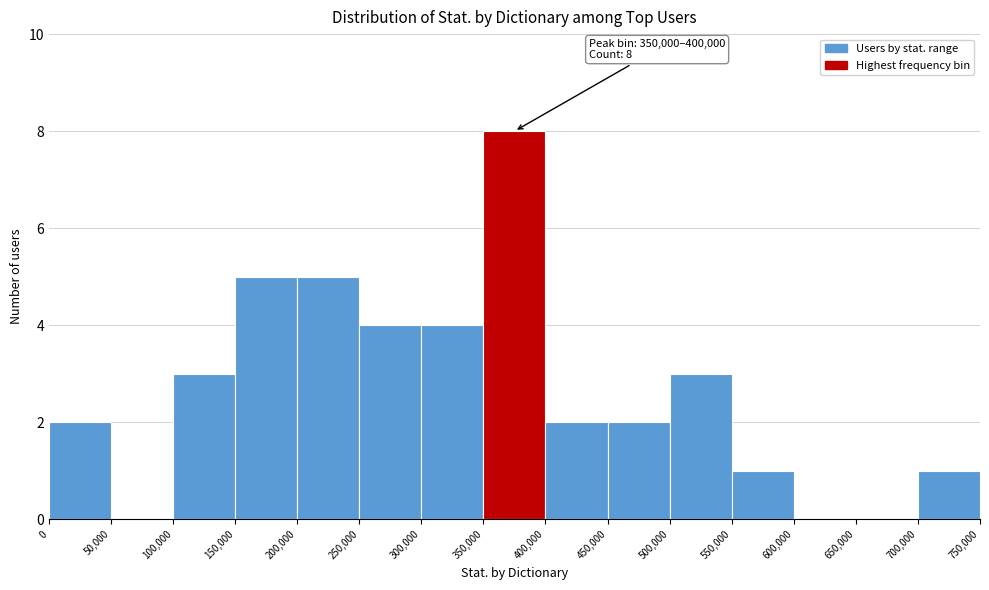

Which range on the x-axis has the tallest bar?

350,000 to 400,000